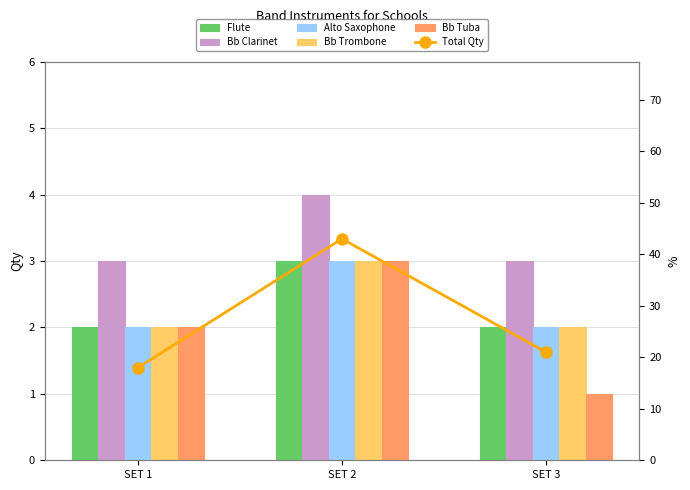

Which series has the widest spread of values?

Total Qty